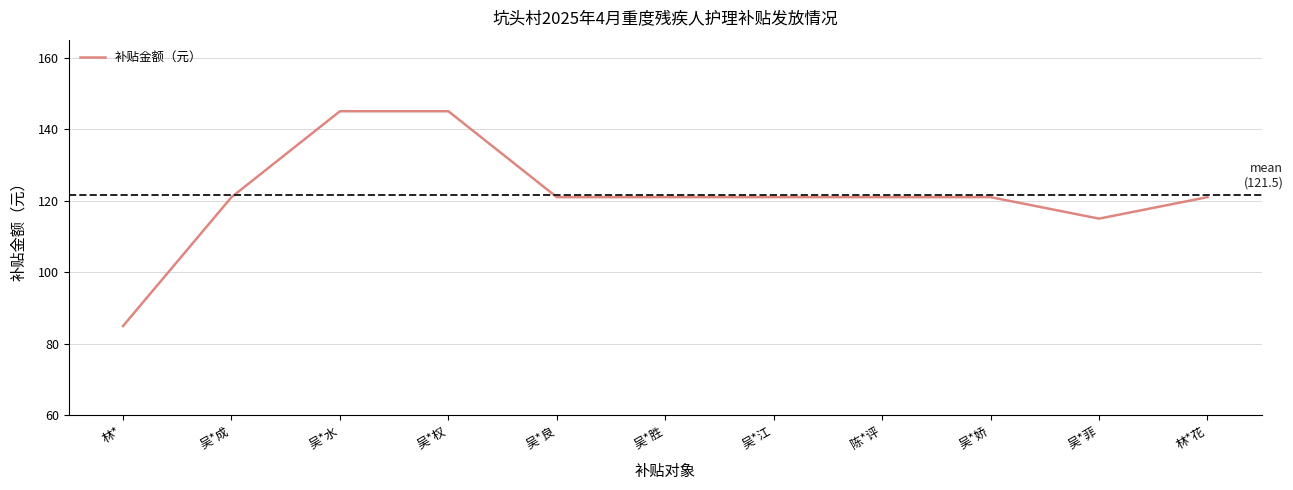

True or false: the data shows 252 at 吴*水.

False